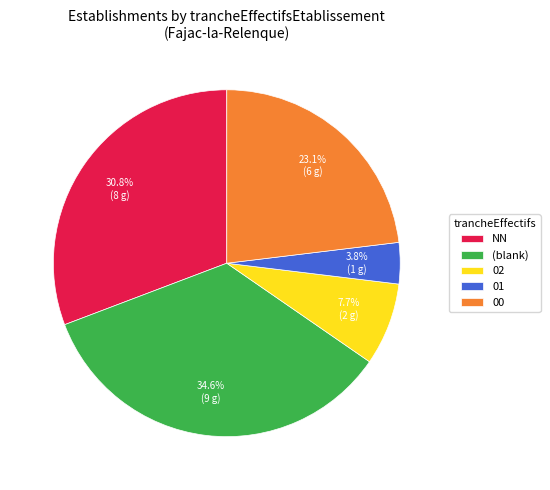

Count the number of slices in the pie.

5